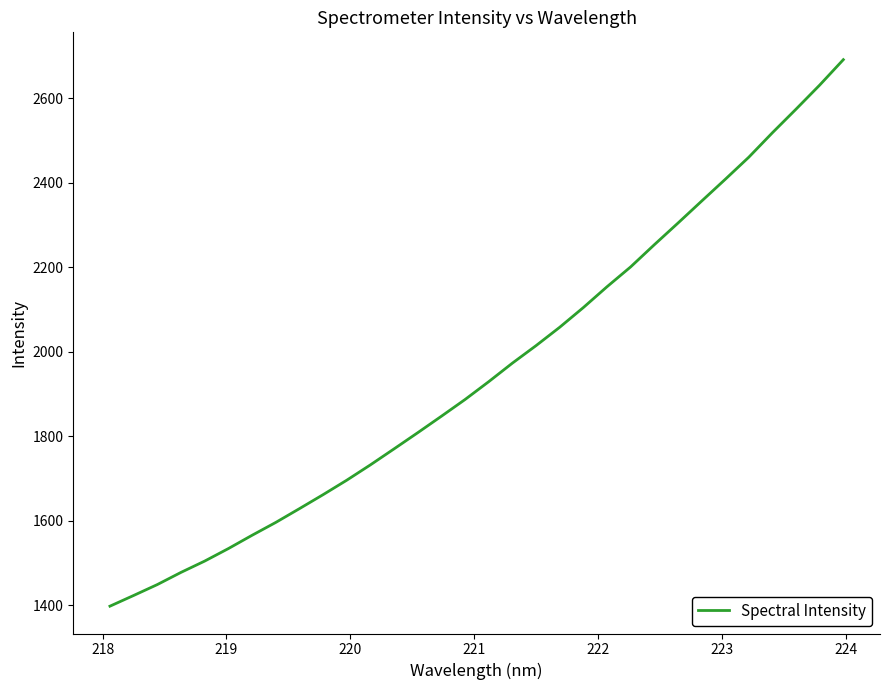

True or false: there are more than 2 points higher than both neighbors.

False